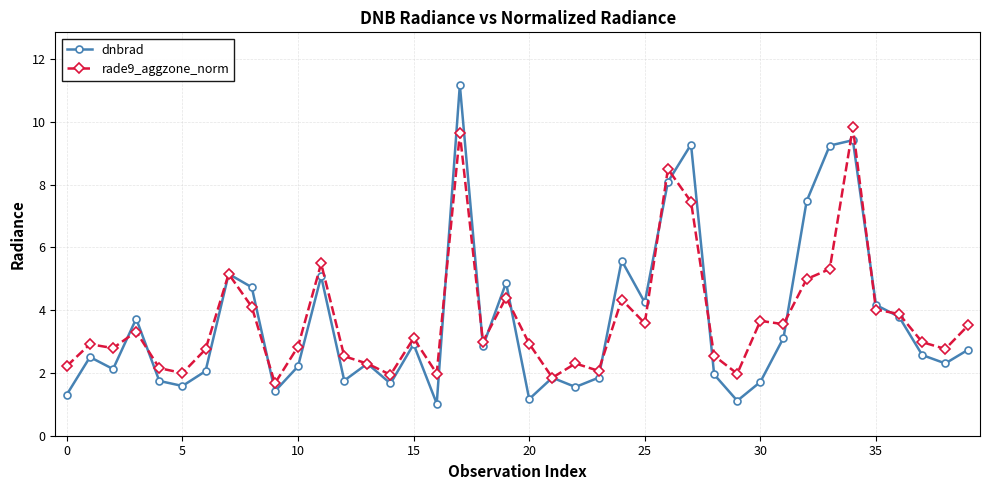

True or false: dnbrad and rade9_aggzone_norm intersect in this chart.

True